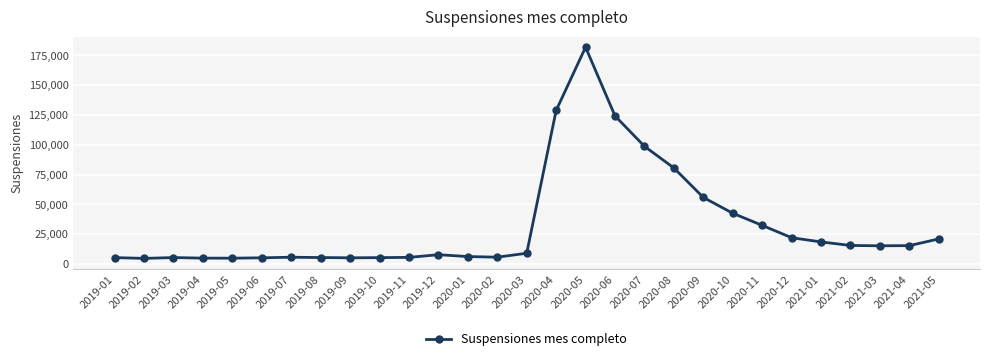

What is the smallest value displayed?

4601